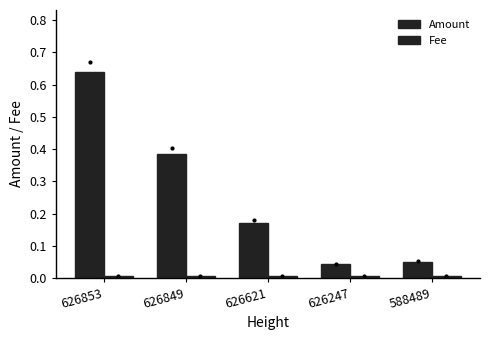

Which series has the largest total across all categories?

Amount